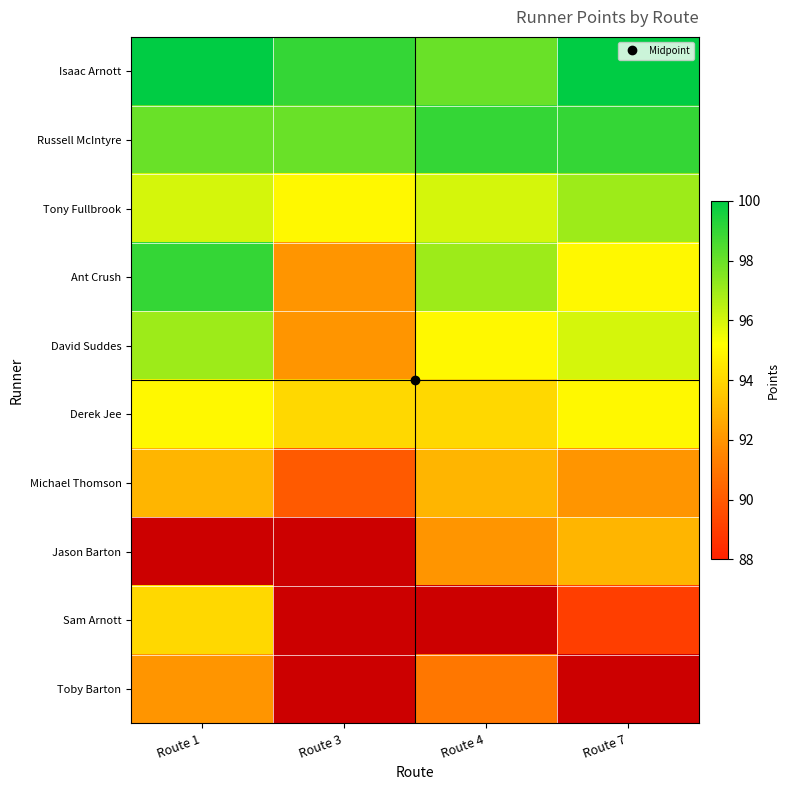

What is the difference between the maximum and minimum values in the Tony Fullbrook series?

2.0